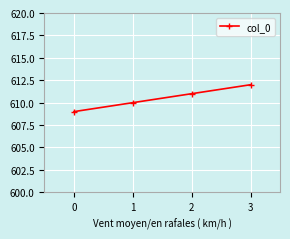

The value at 2 is 884. True or false?

False